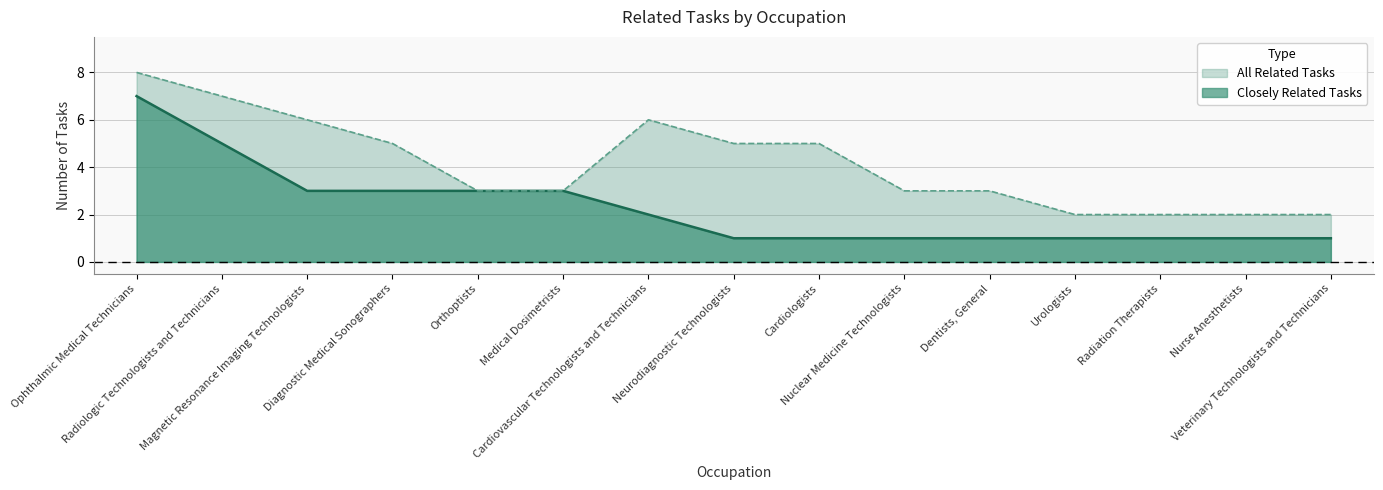

Rank the series at Neurodiagnostic Technologists from lowest to highest value.

Closely Related Tasks, All Related Tasks